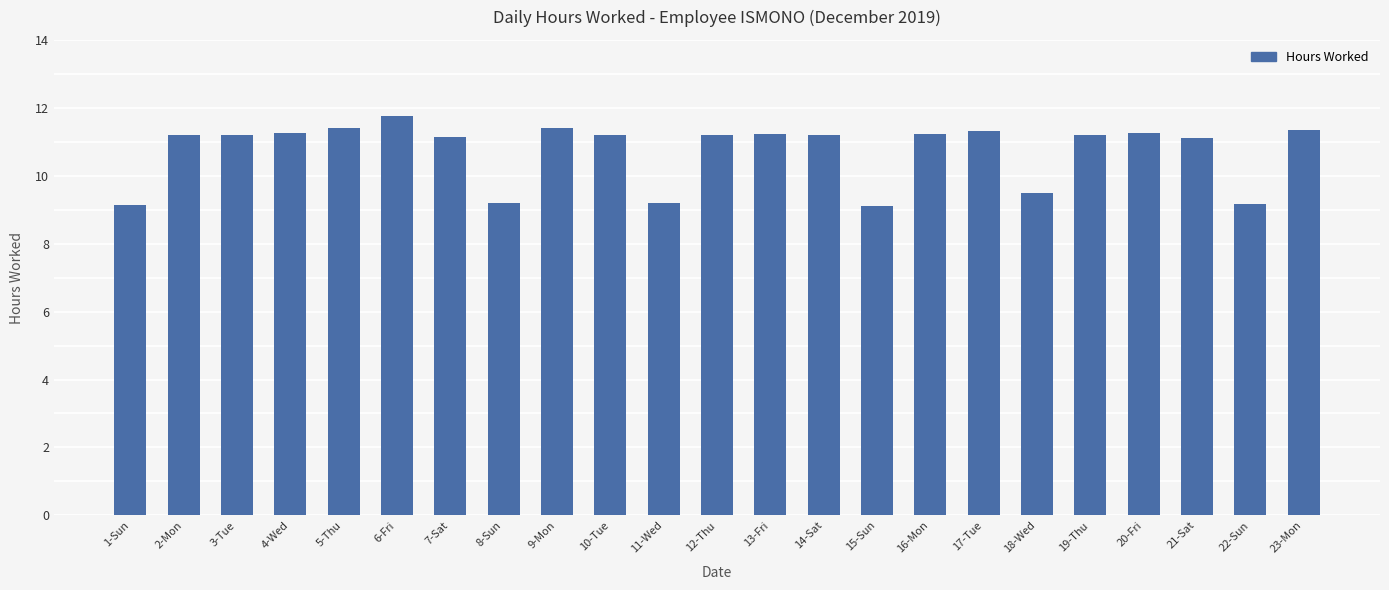

Is it true that the value at 22-Sun is 13.5?

False